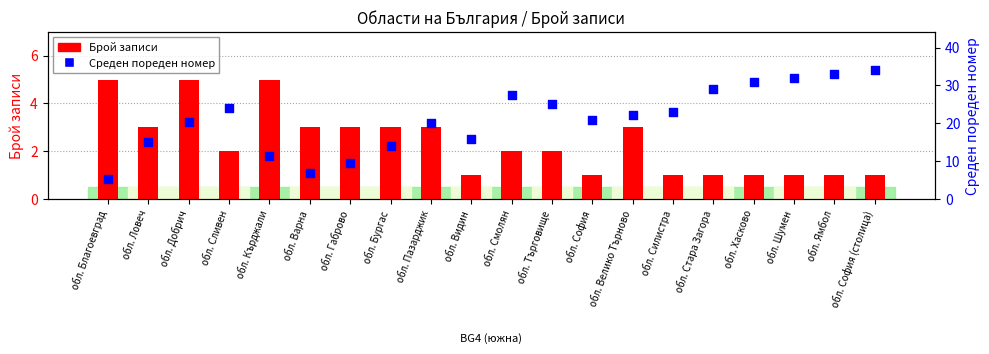

What are all the series names shown in the legend?

Брой записи, Среден пореден номер